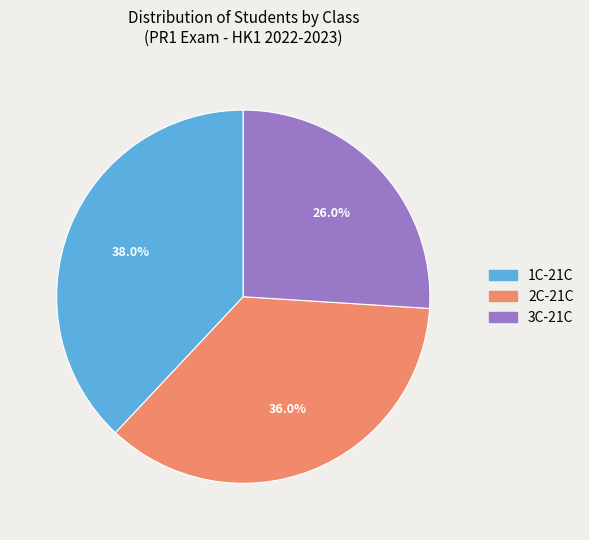

The 1C-21C slice represents 38% of the pie. True or false?

True